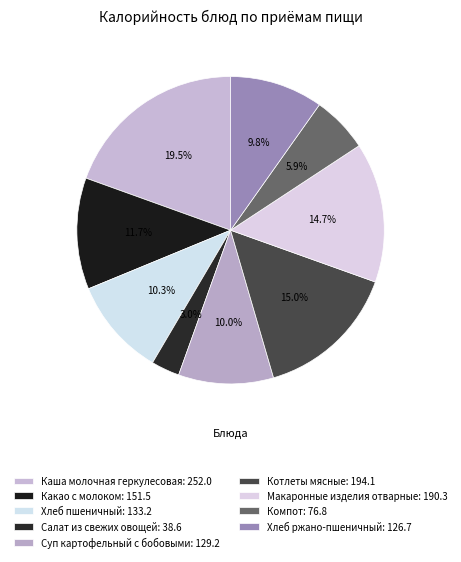

Is the sum of Какао с молоком and Салат из свежих овощей greater than half?

No